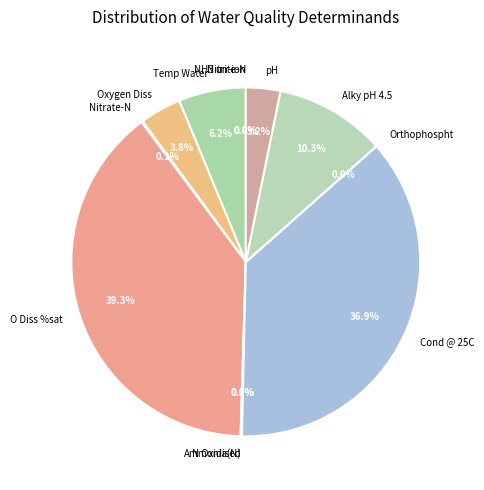

Is the sum of pH and Cond @ 25C greater than half?

No